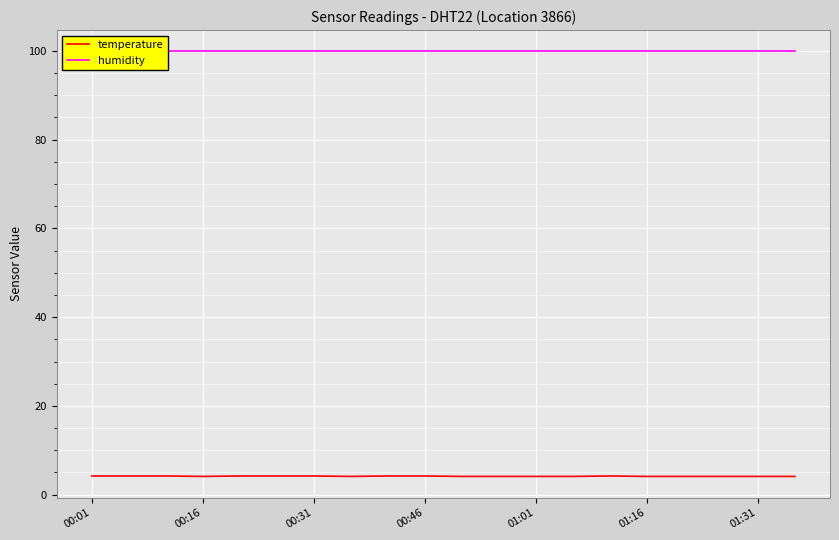

What is the lowest value of the temperature series?

4.1